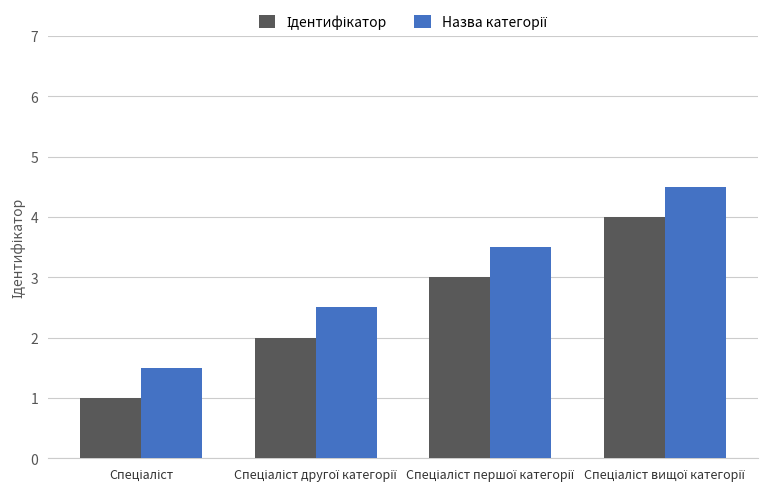

How many bars are there in each group?

2